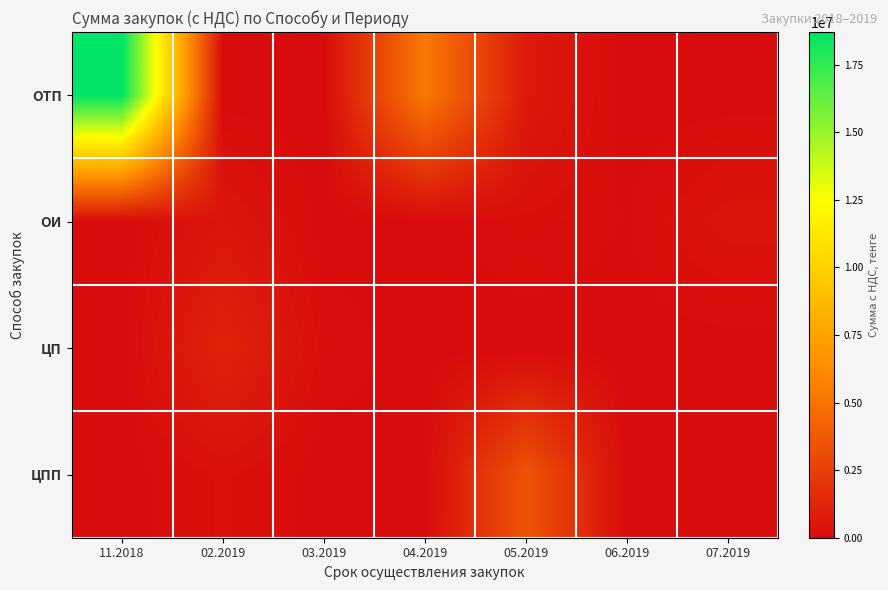

Reading left to right, transcribe all the data shown in this chart.

ОТП: 11.2018=18704250.4	02.2019=0.0	03.2019=0.0	04.2019=5287312.8	05.2019=705936.0	06.2019=0.0	07.2019=1456.0
ОИ: 11.2018=0.0	02.2019=537499.2	03.2019=0.0	04.2019=0.0	05.2019=186553.9	06.2019=67760.0	07.2019=443050.0
ЦП: 11.2018=0.0	02.2019=1186360.0	03.2019=159532.8	04.2019=0.0	05.2019=0.0	06.2019=3819.2	07.2019=0.0
ЦПП: 11.2018=0.0	02.2019=241113.6	03.2019=0.0	04.2019=27440.0	05.2019=3505302.7	06.2019=5800.0	07.2019=0.0